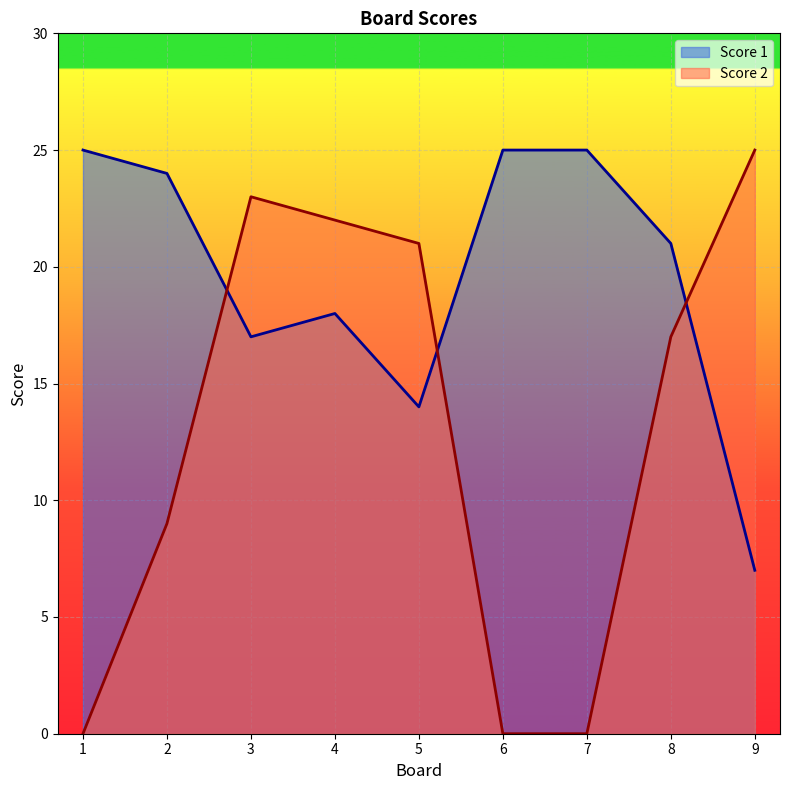

What is the difference between the second highest and minimum values in the Score 2 series?

23